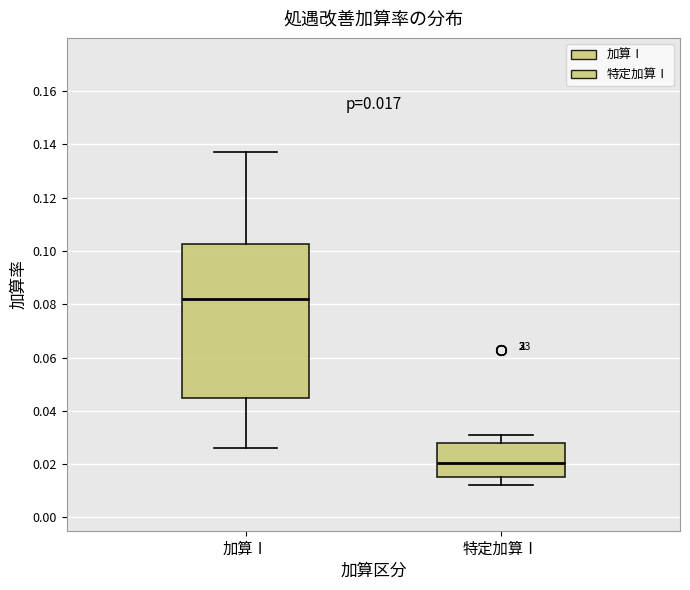

Comparing the boxes themselves (not the whiskers), which one is the tallest?

加算Ⅰ